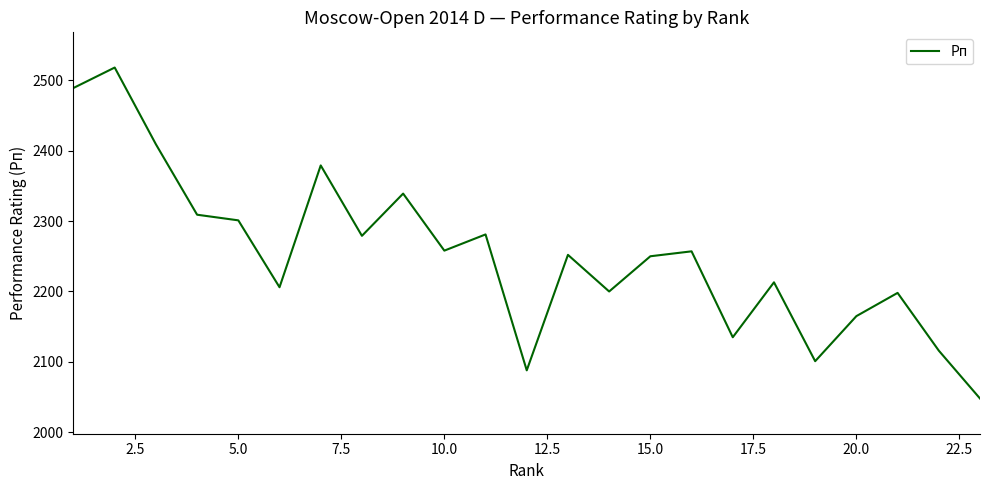

What is the difference between the maximum and minimum values?

470